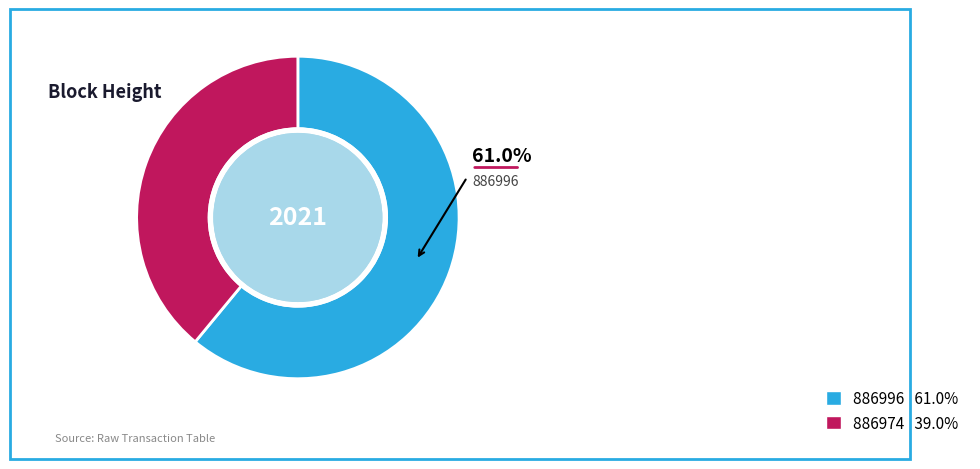

Is there any slice that represents more than half of the pie?

Yes